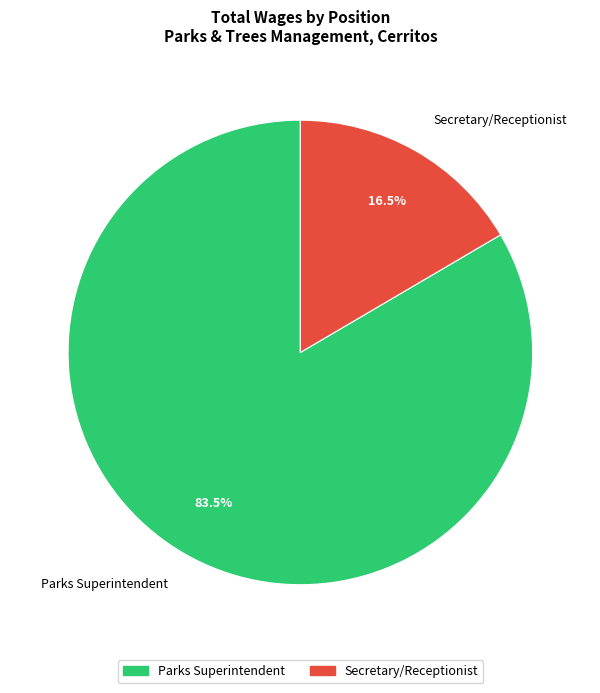

Is there any slice that represents more than half of the pie?

Yes